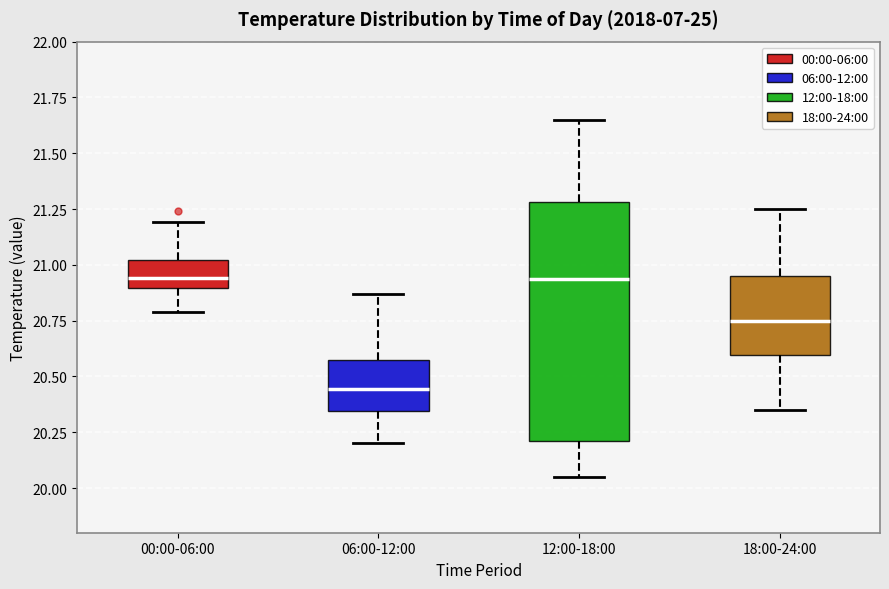

Where is the lower edge of the box for 18:00-24:00 on the y-axis? The values are not printed on the chart, so give them approximately, as read against the axis.

20.60